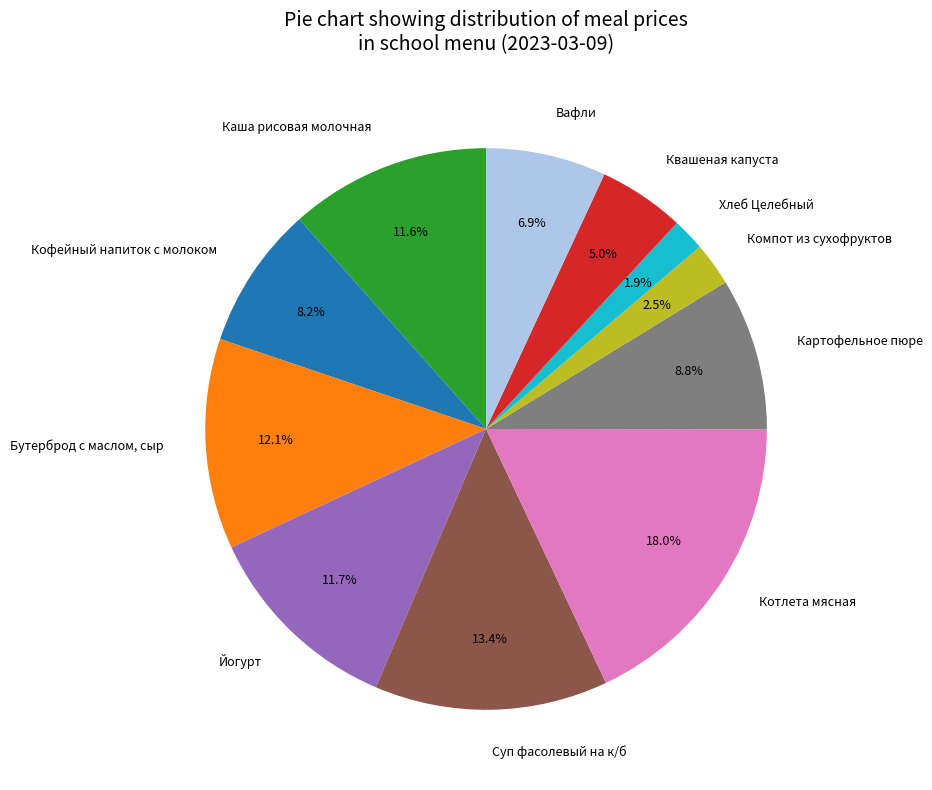

Which category has the smallest portion of the pie?

Хлеб Целебный